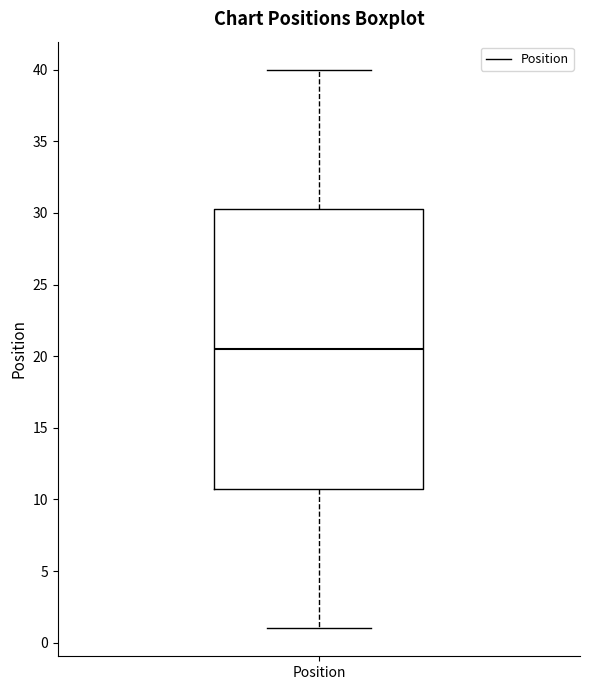

Transcribe this box plot: give where the median line is, the range the box spans, and where the two whiskers end, as read against the y-axis. The values are not printed on the chart, so give them approximately, as read against the axis.

median 20.5, box 11.0 to 30.5, whiskers 1.0 to 40.0